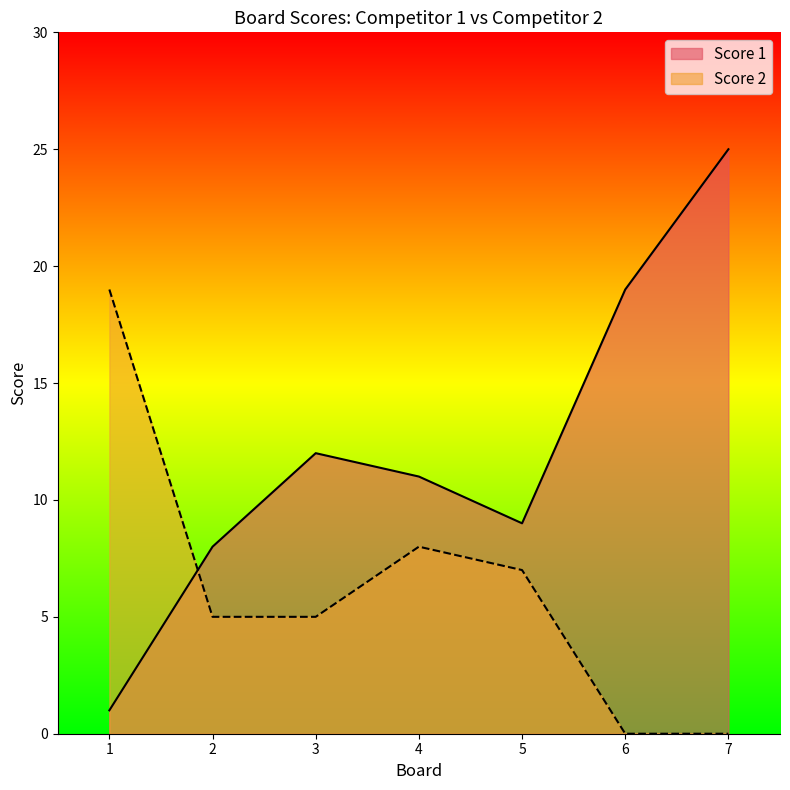

How many intersections are there between Score 1 and Score 2?

1